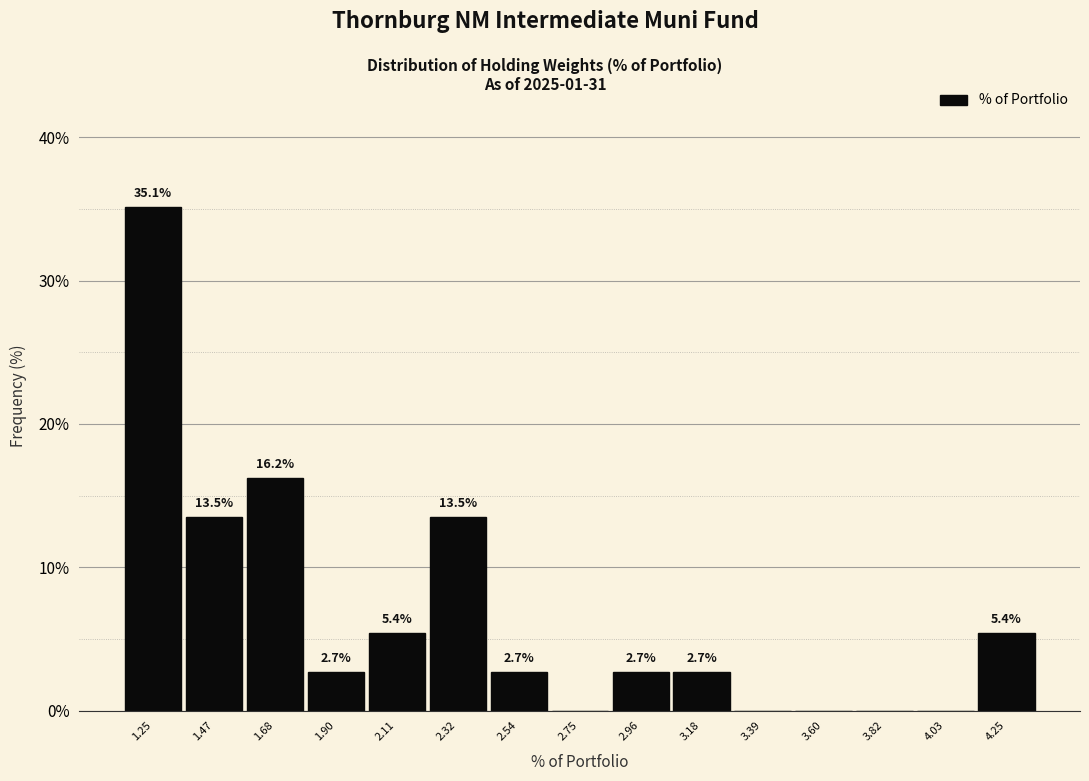

Reading left to right, transcribe all the data shown in this chart.

1.25=35.1	1.47=13.5	1.68=16.2	1.90=2.7	2.11=5.4	2.32=13.5	2.54=2.7	2.75=0.0	2.96=2.7	3.18=2.7	3.39=0.0	3.60=0.0	3.82=0.0	4.03=0.0	4.25=5.4